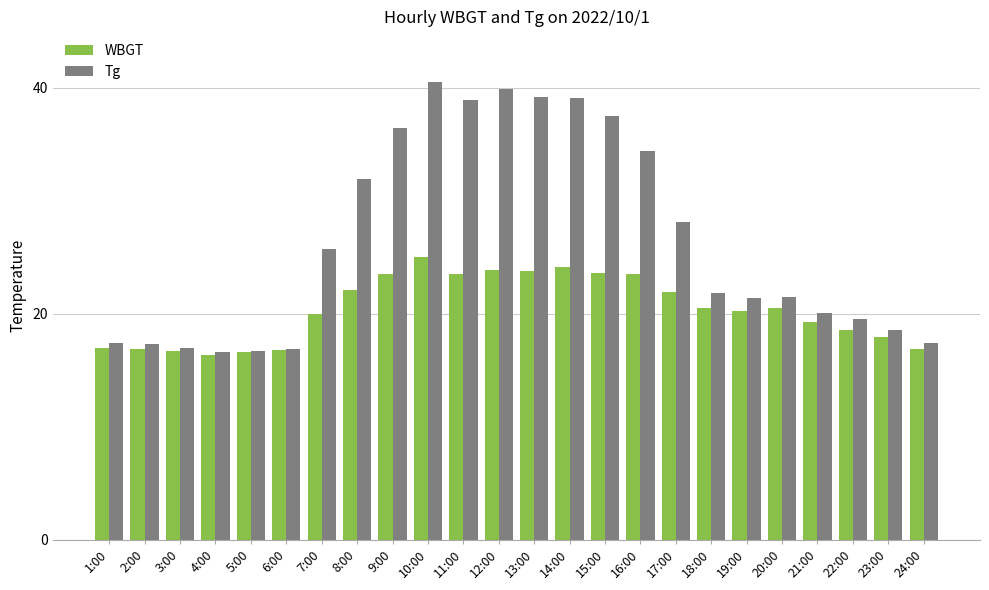

List the series in order of their peak value, lowest first.

WBGT, Tg